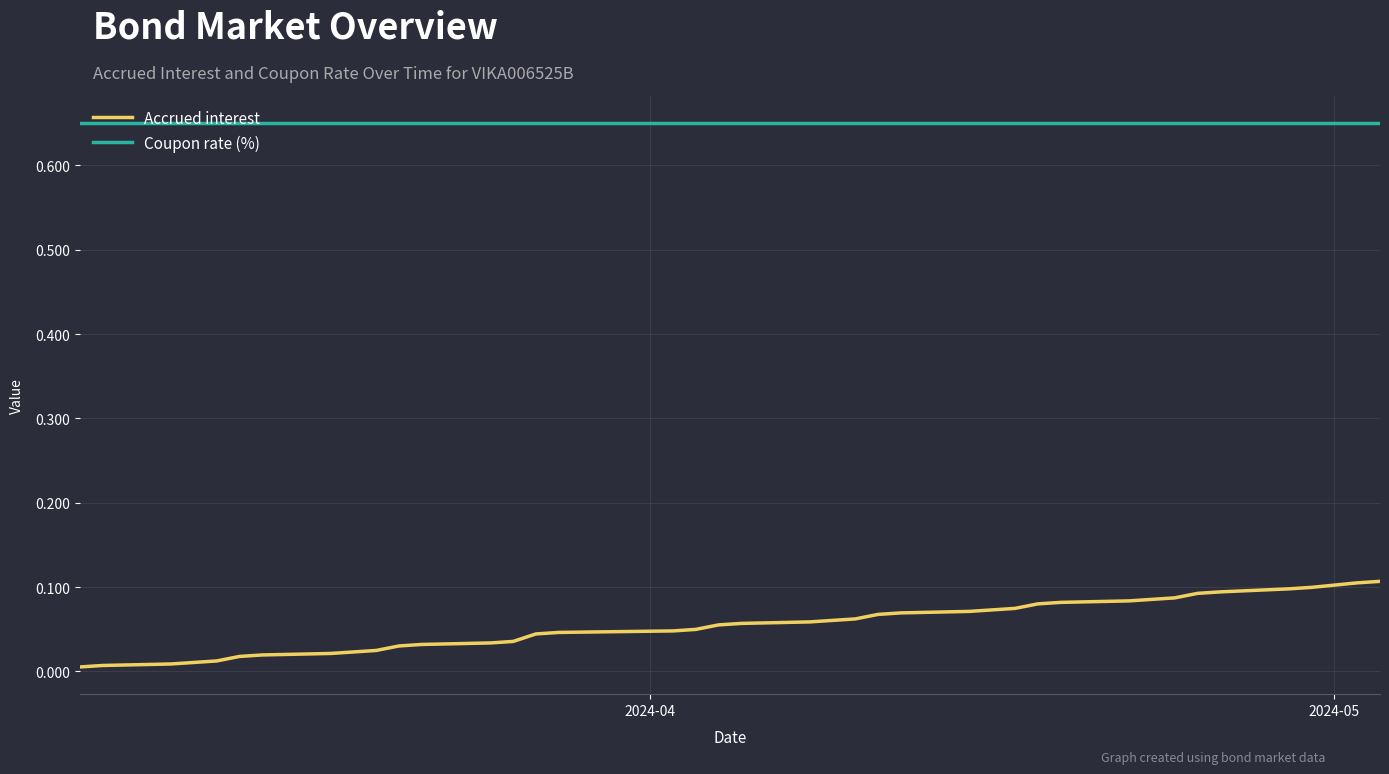

True or false: Coupon rate (%) and Accrued interest intersect in this chart.

False